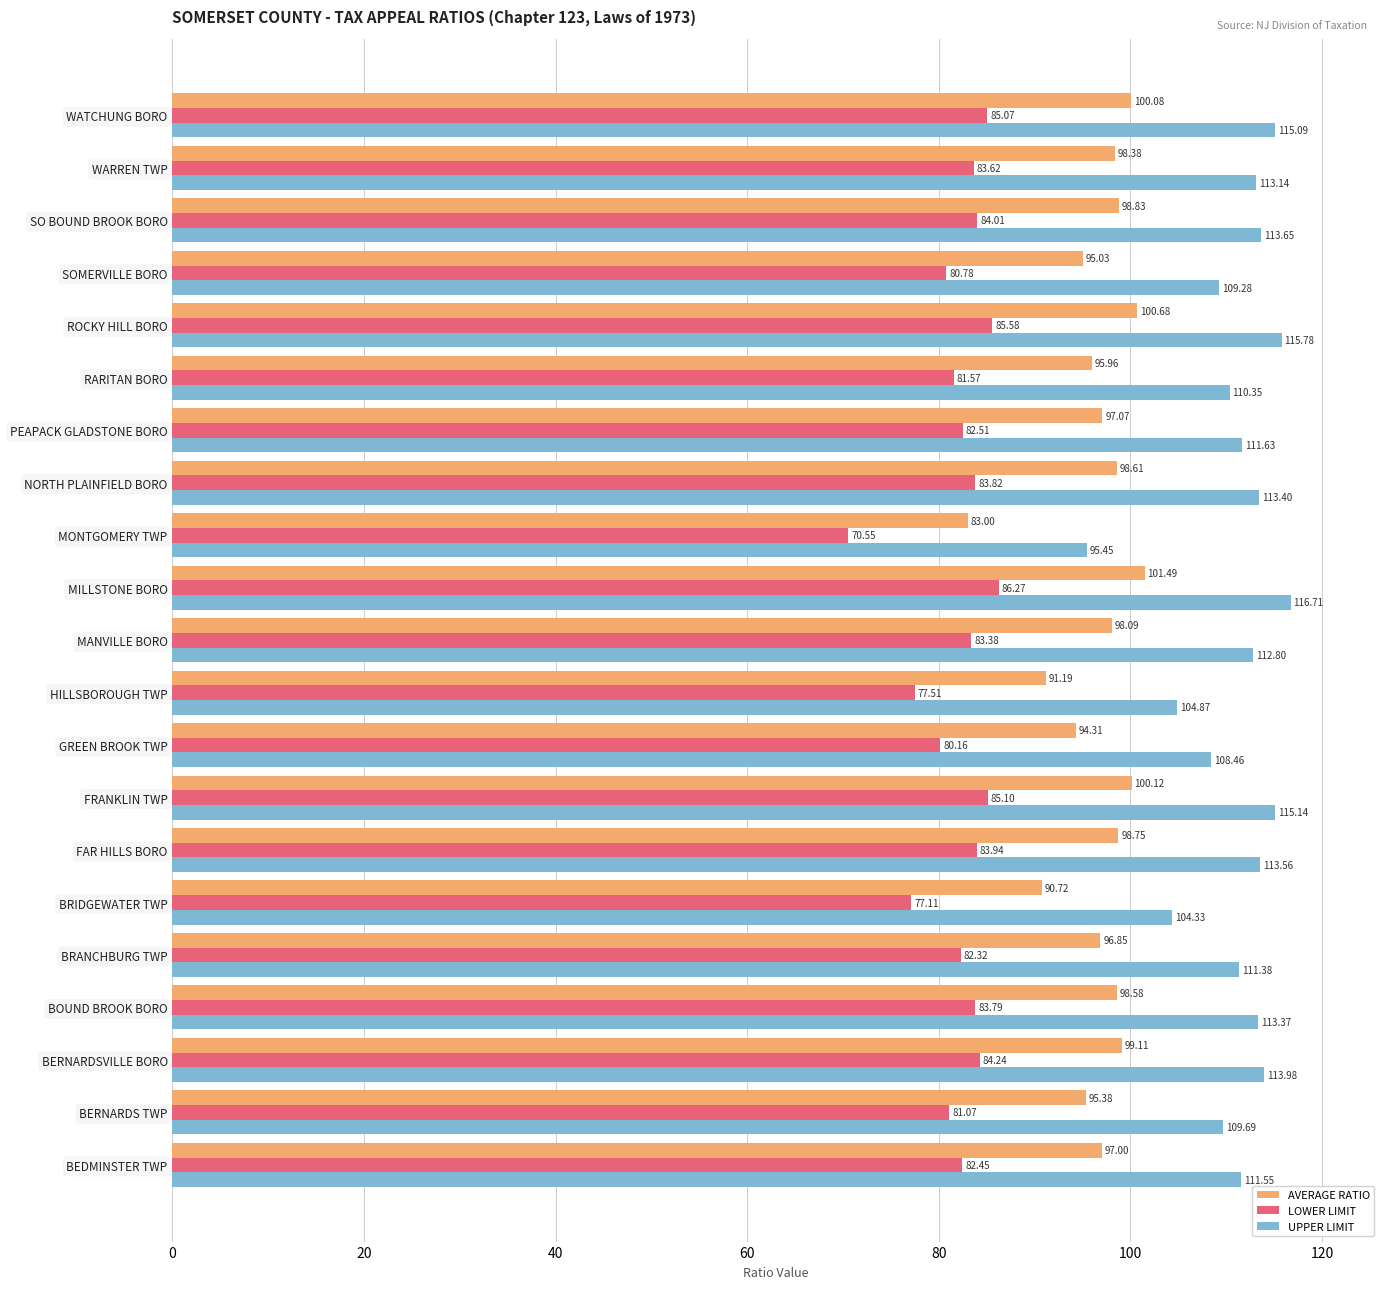

Which series has the largest total across all categories?

UPPER LIMIT